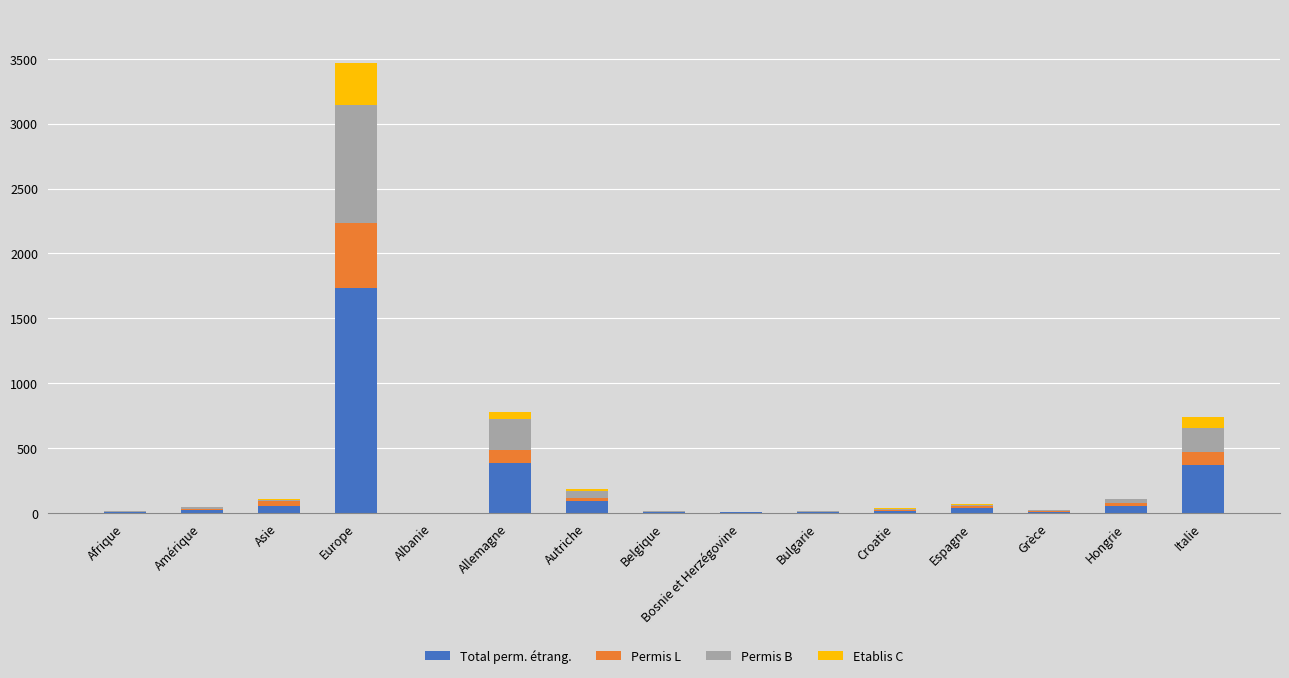

What is the maximum value for Total perm. étrang.?

1733